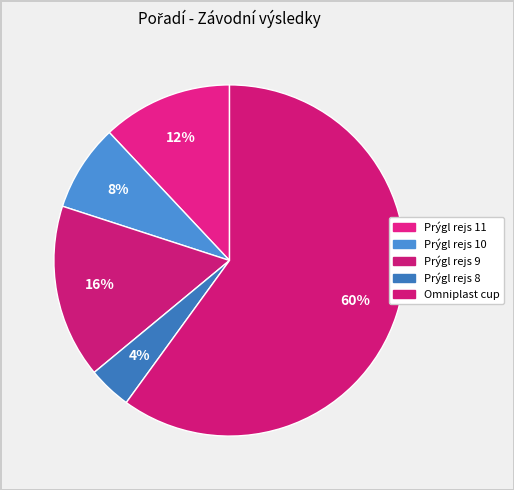

To the nearest percent, what is the combined percentage of Prýgl rejs 9 and Prýgl rejs 10?

24%